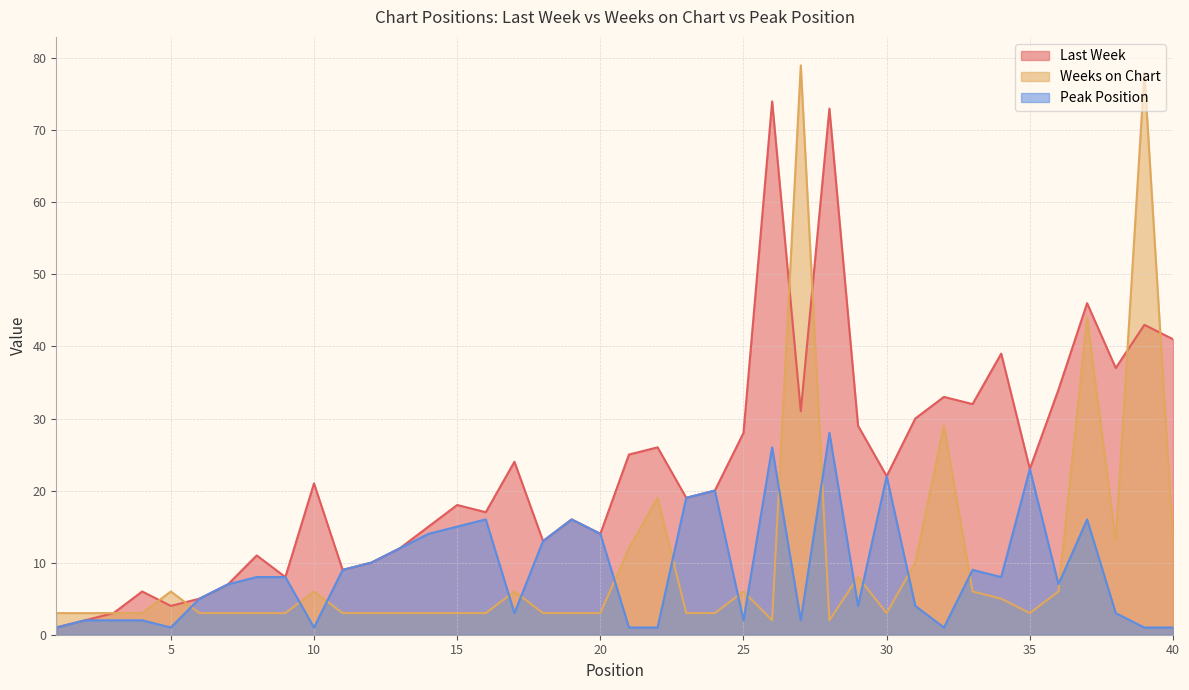

At which category is the sum across all series the highest?

39